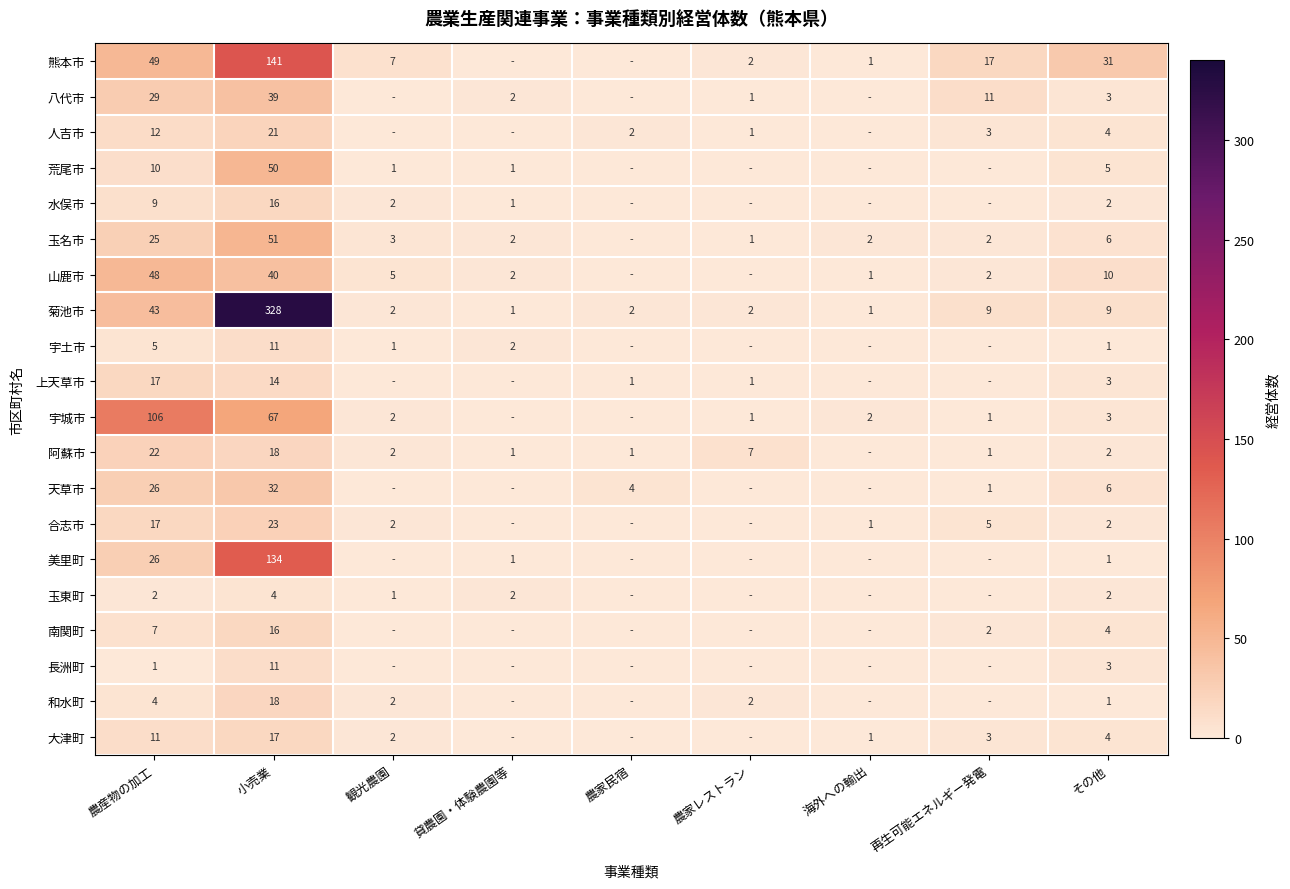

What is the sum of the 八代市 values at 農産物の加工 and その他?

32